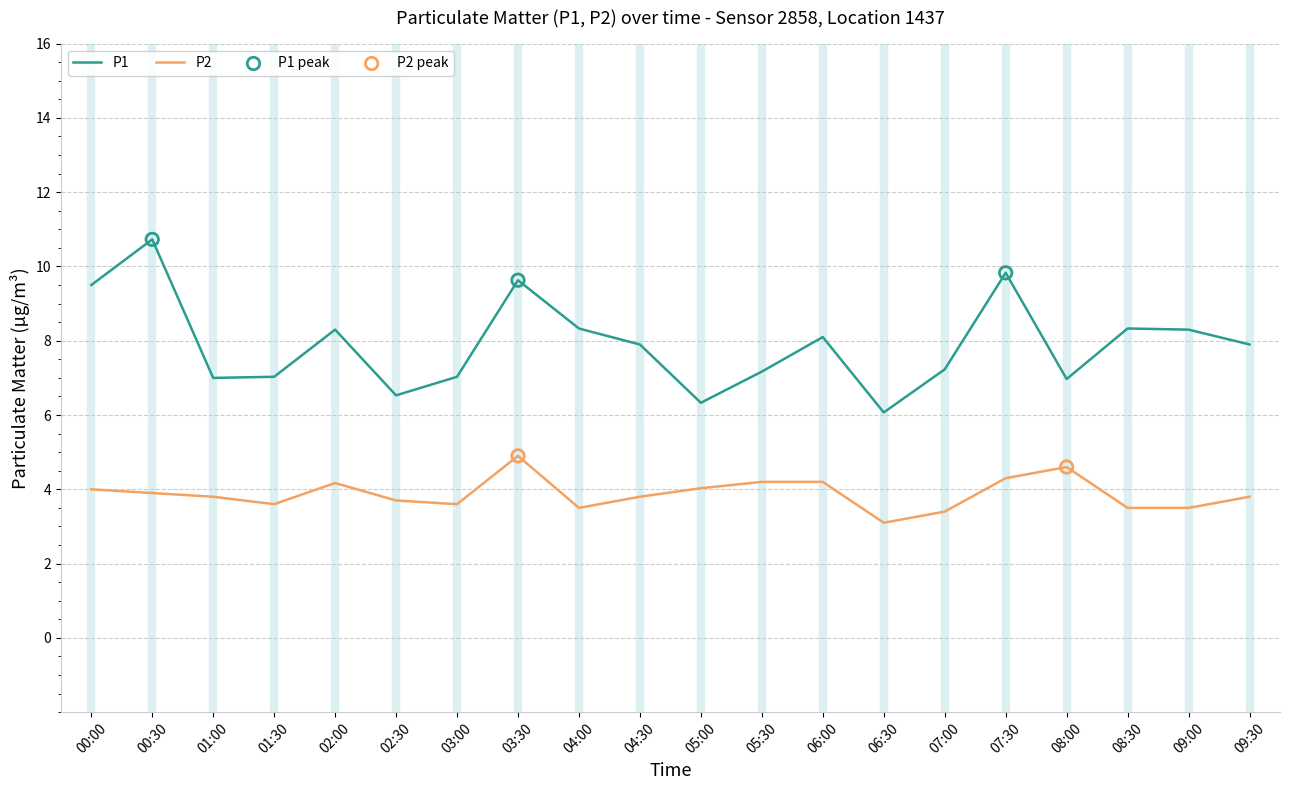

Is the value of P1 at 08:00 greater than the value of P2 at 05:30?

Yes